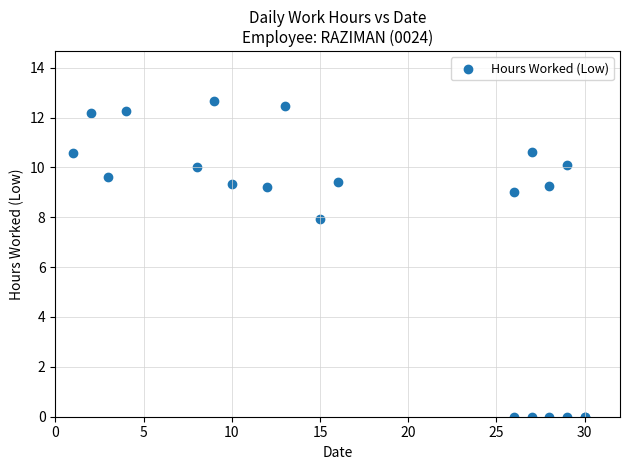

What Y value in the scatter plot is closest to 6?

7.9